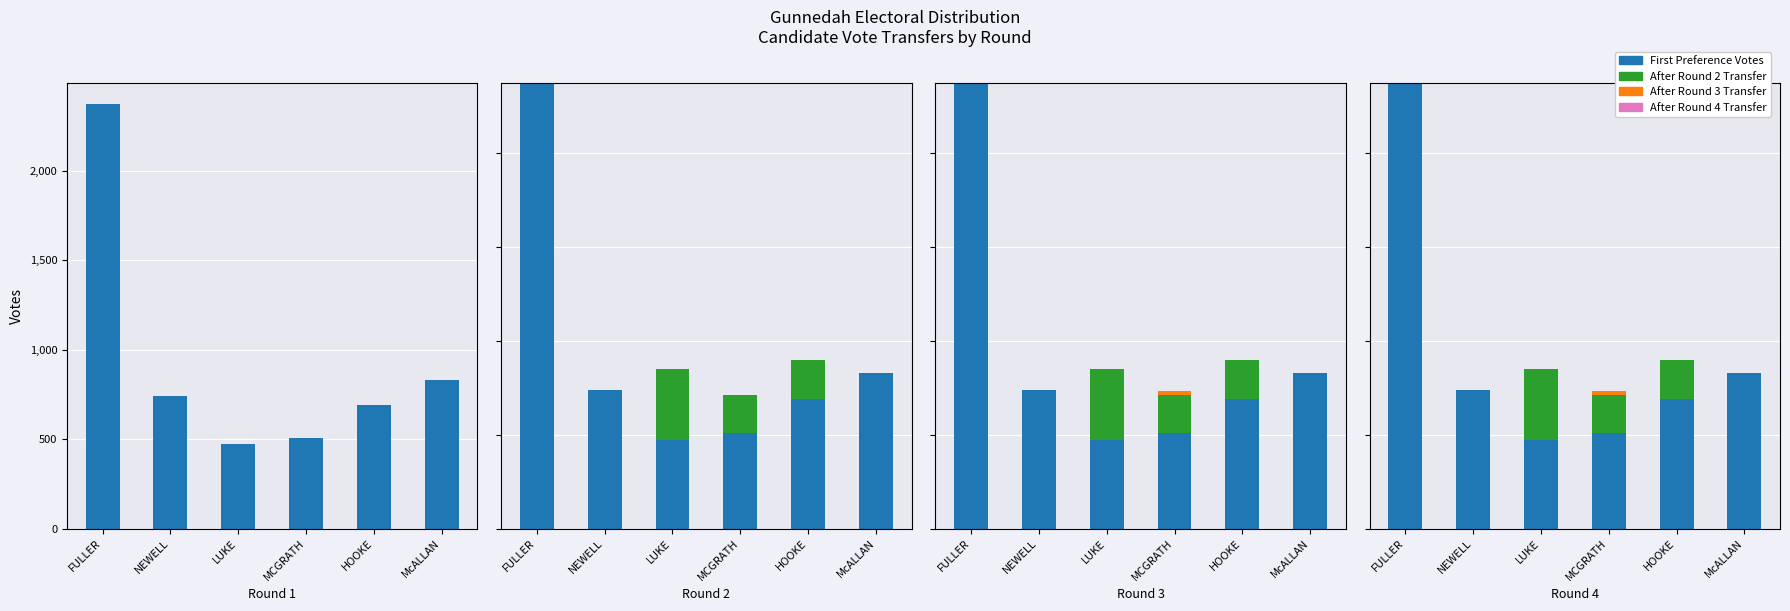

What position from the right is HOOKE?

2